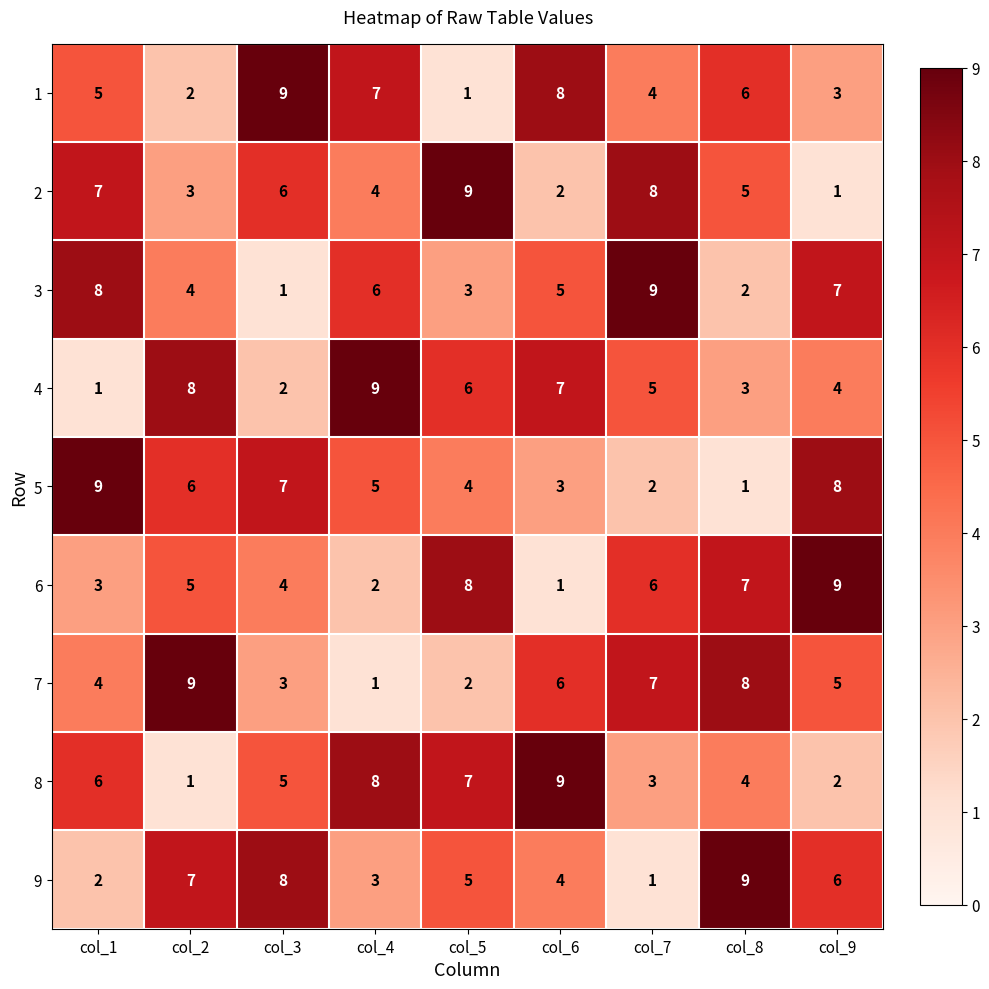

True or false: 7 has a value of 3 at col_3.

True